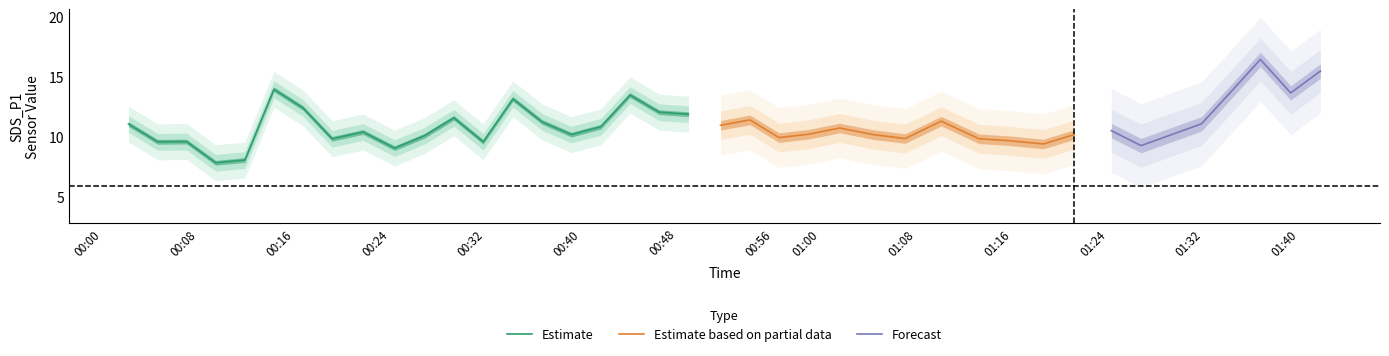

What is the value of the SDS_P1 point at the 3rd from the left?

9.6